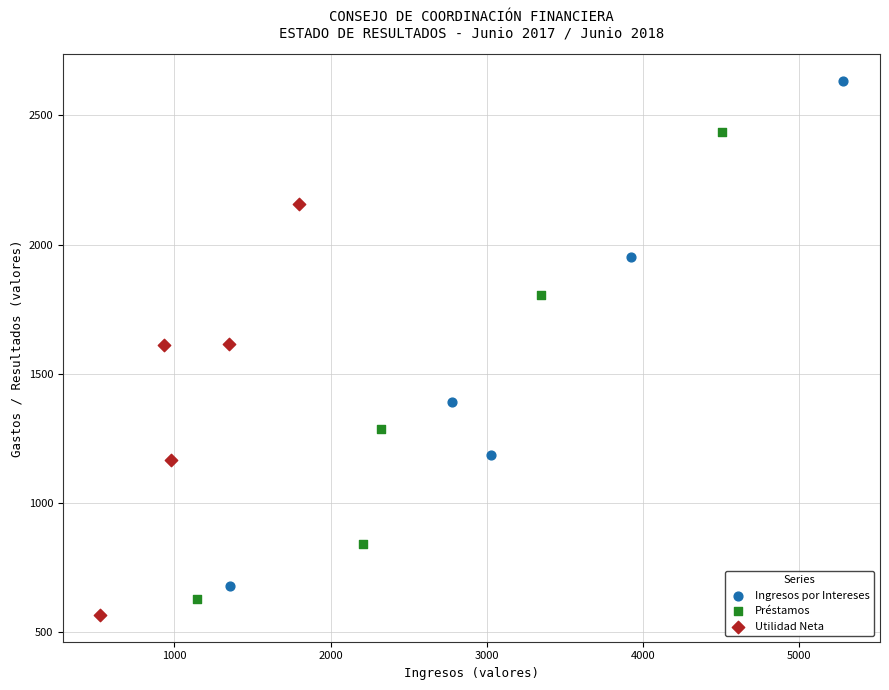

Which series reaches the maximum Y coordinate?

Ingresos por Intereses